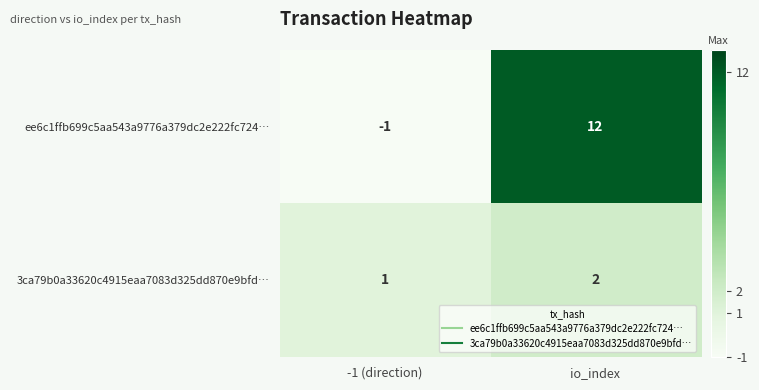

The 3ca79b0a33620c4915eaa7083d325dd870e9bfd… series shows 1 at io_index. True or false?

False